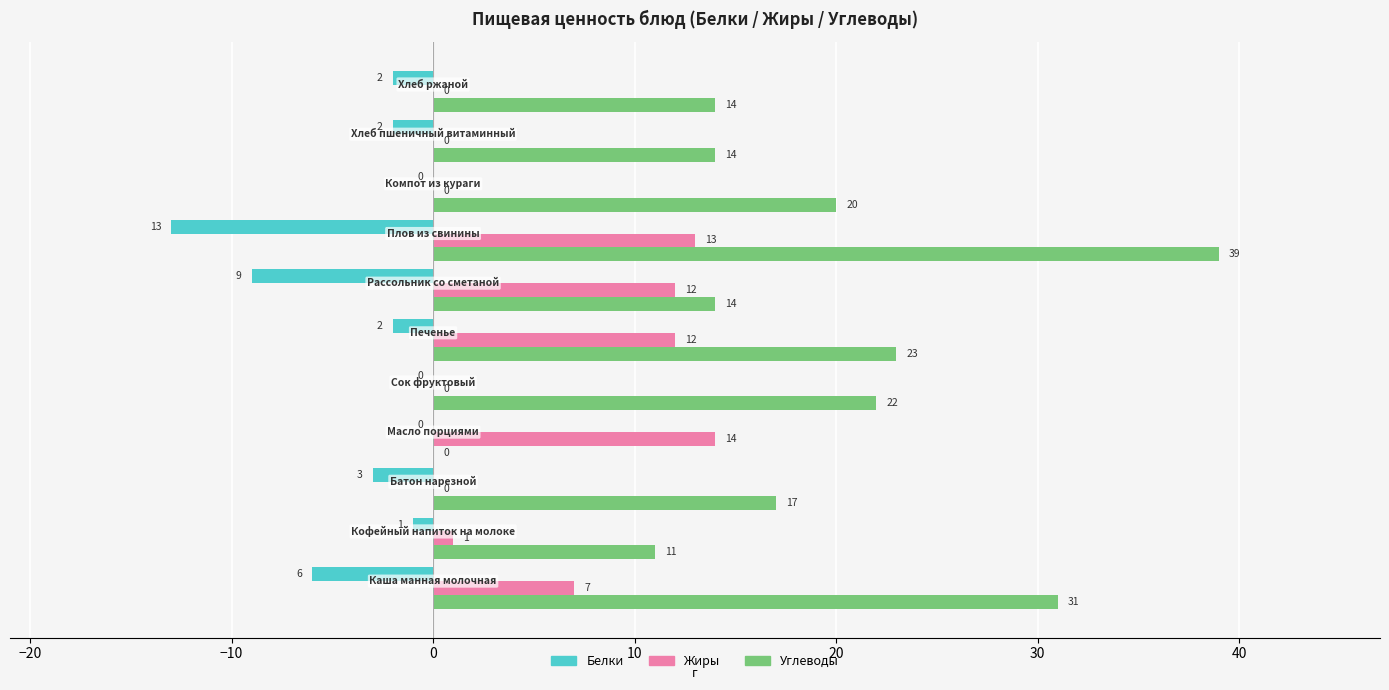

What is the maximum value for Жиры?

14